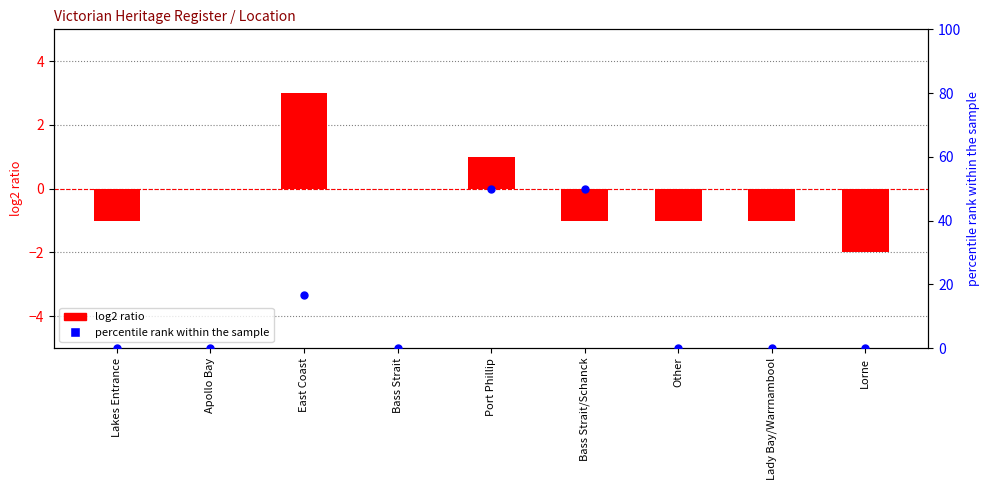

What are all the series names shown in the legend?

log2 ratio, percentile rank within the sample